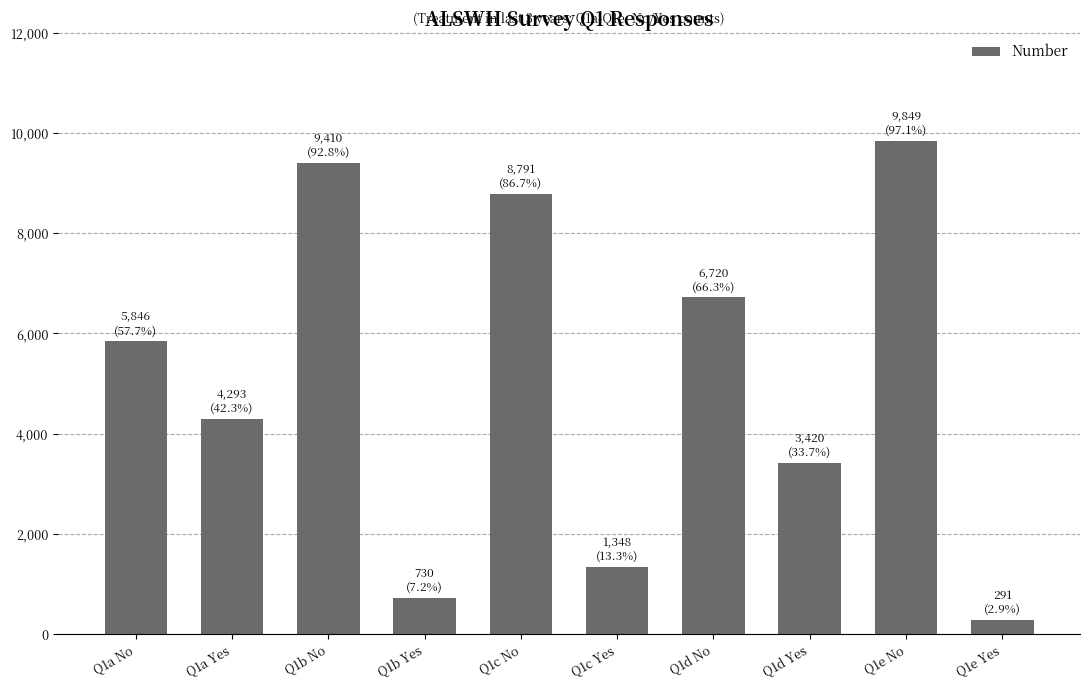

How many bars are there in total?

10